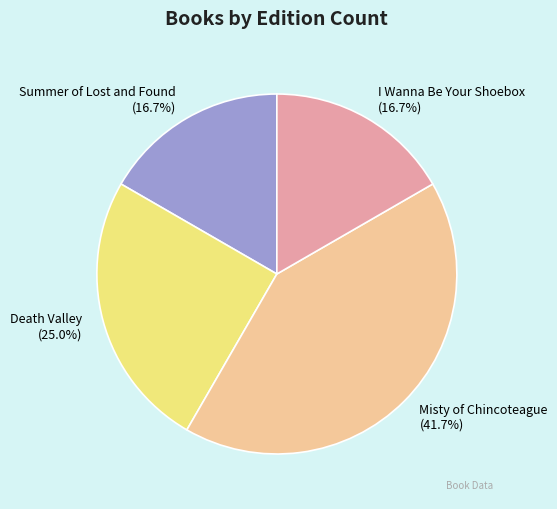

True or false: Death Valley accounts for 25% of the total.

True